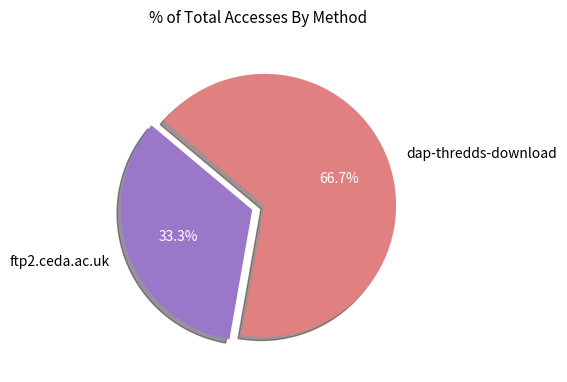

Which has a higher value, ftp2.ceda.ac.uk or dap-thredds-download?

dap-thredds-download